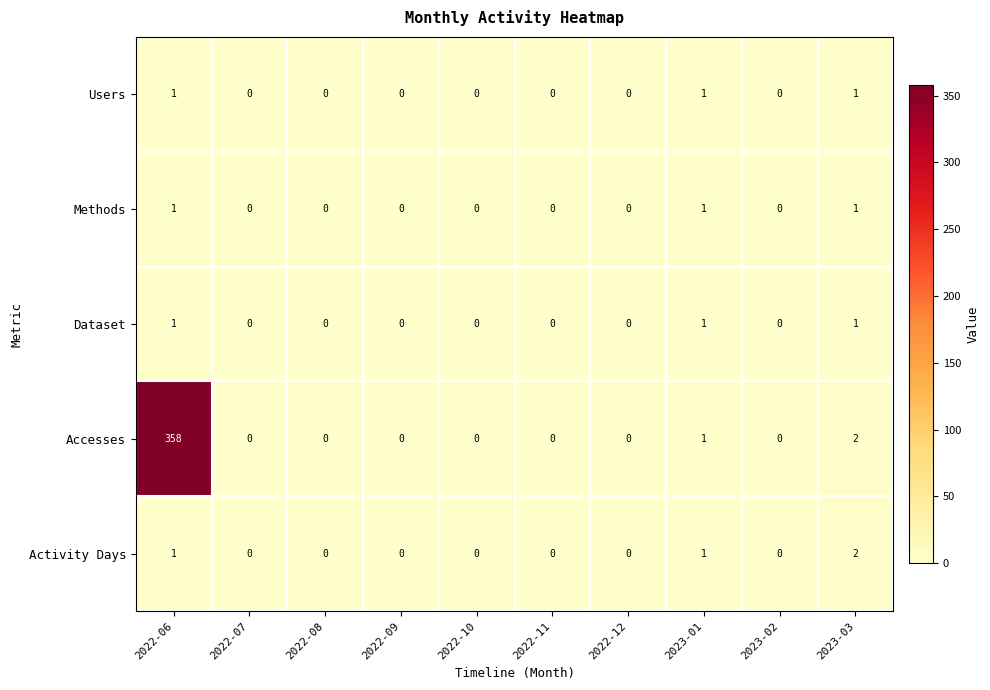

At which category is the sum across all series the highest?

2022-06